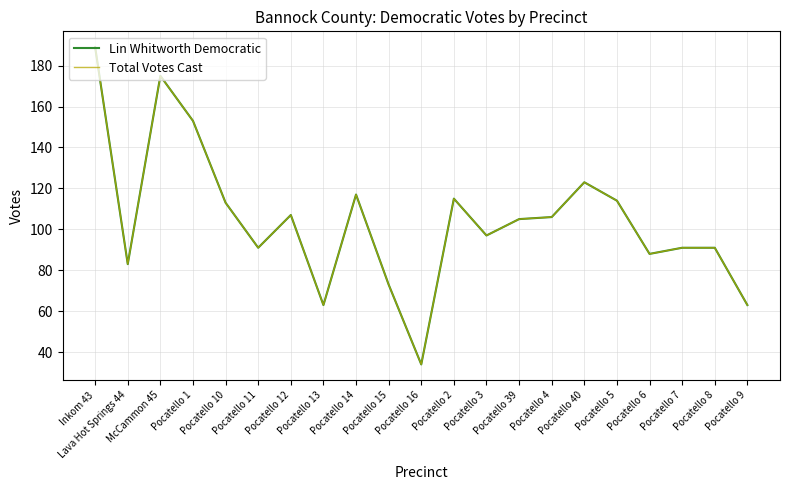

Where is the first local minimum for Lin Whitworth Democratic?

Lava Hot Springs 44